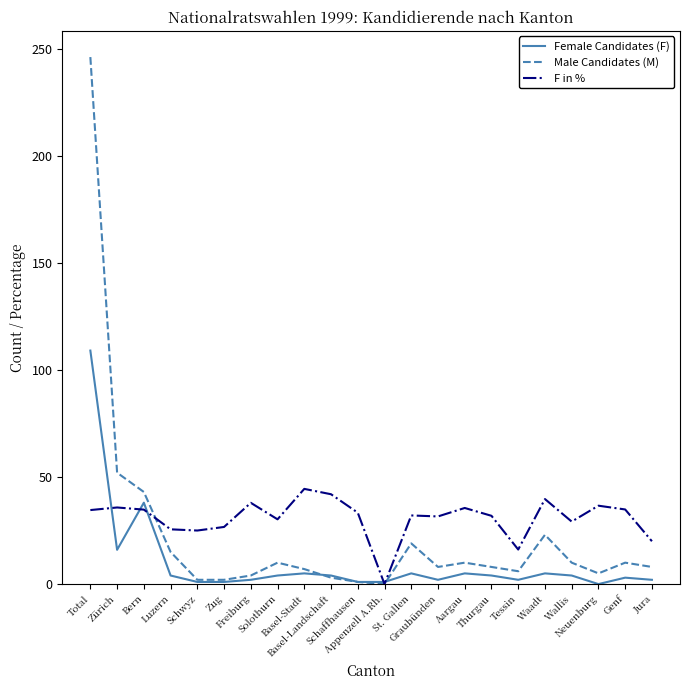

Which series has the largest range (max minus min)?

Male Candidates (M)